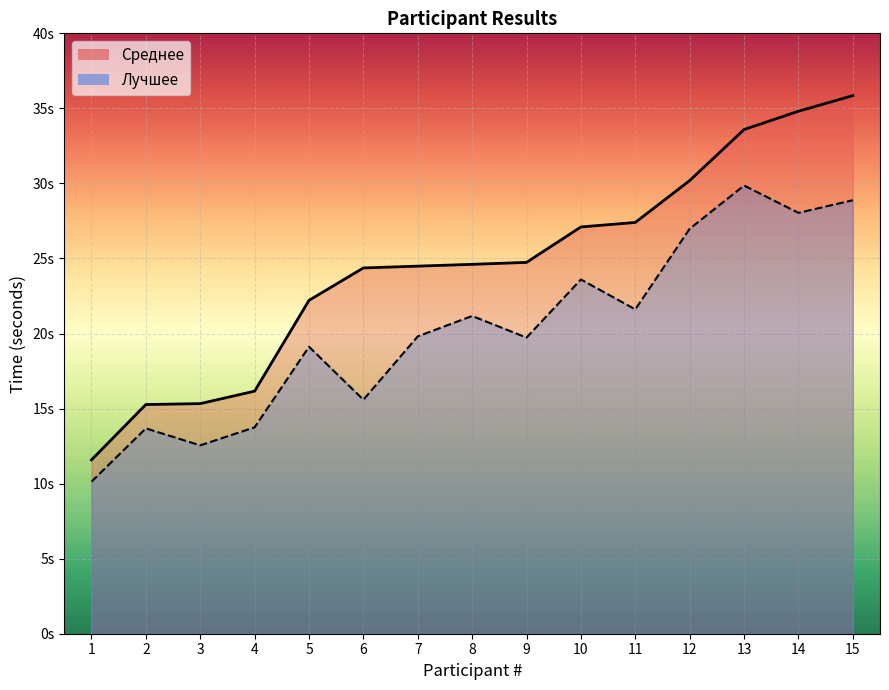

What is the value of the Среднее point at the 6th from the left?

24.4